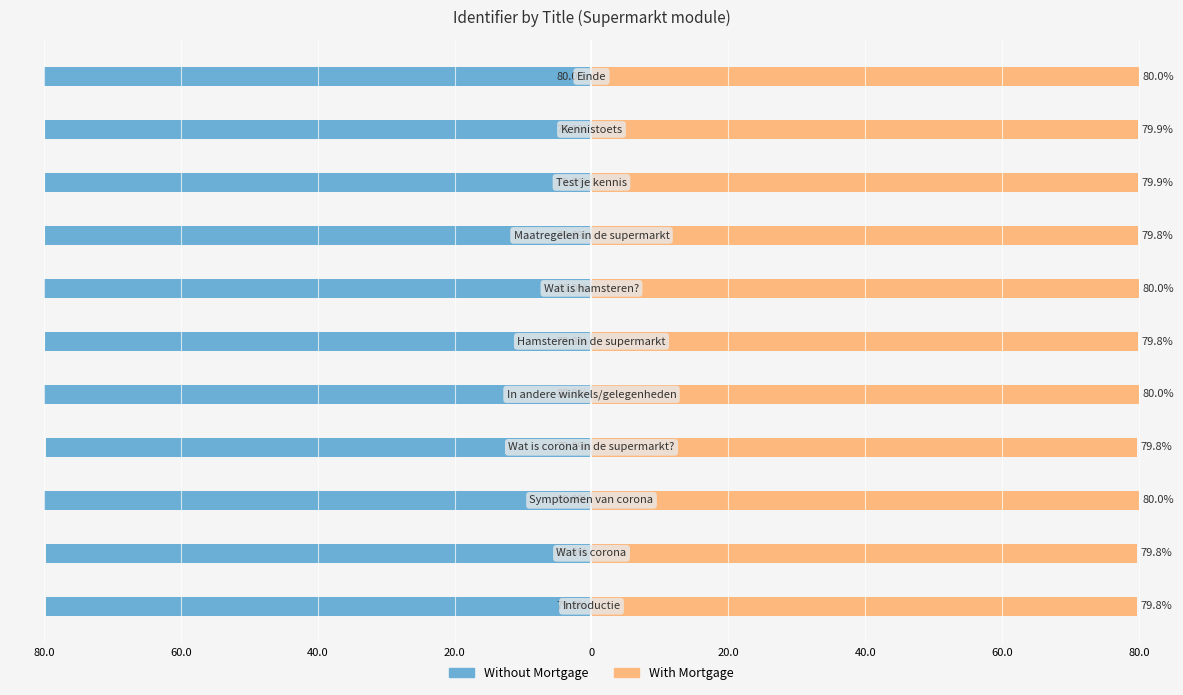

Rank the series by their average value, from highest to lowest.

With Mortgage, Without Mortgage